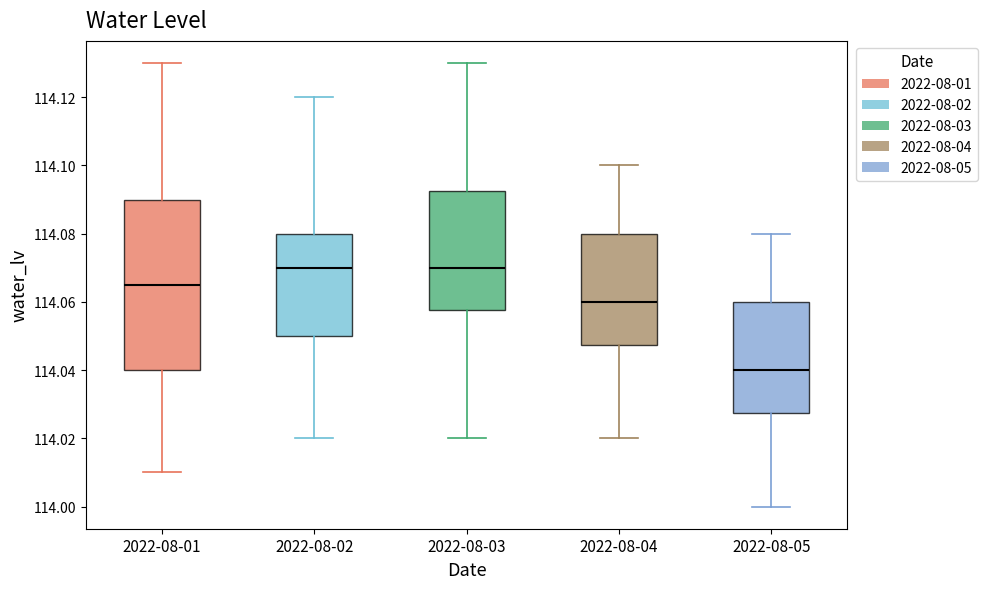

Reading left to right, transcribe this box plot: for each box, give where its median line is, the range the box spans, and where its two whiskers end, as read against the y-axis. The values are not printed on the chart, so give them approximately, as read against the axis.

2022-08-01: median 114.066, box 114.040 to 114.090, whiskers 114.010 to 114.130
2022-08-02: median 114.070, box 114.050 to 114.080, whiskers 114.020 to 114.120
2022-08-03: median 114.070, box 114.058 to 114.092, whiskers 114.020 to 114.130
2022-08-04: median 114.060, box 114.048 to 114.080, whiskers 114.020 to 114.100
2022-08-05: median 114.040, box 114.028 to 114.060, whiskers 114.000 to 114.080